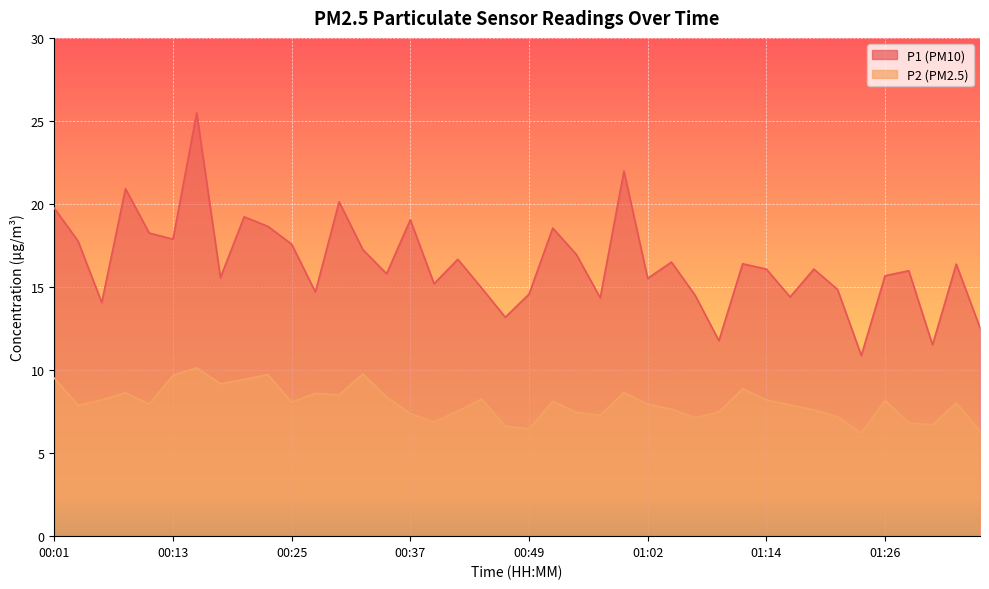

At which category is the sum across all series the highest?

00:15